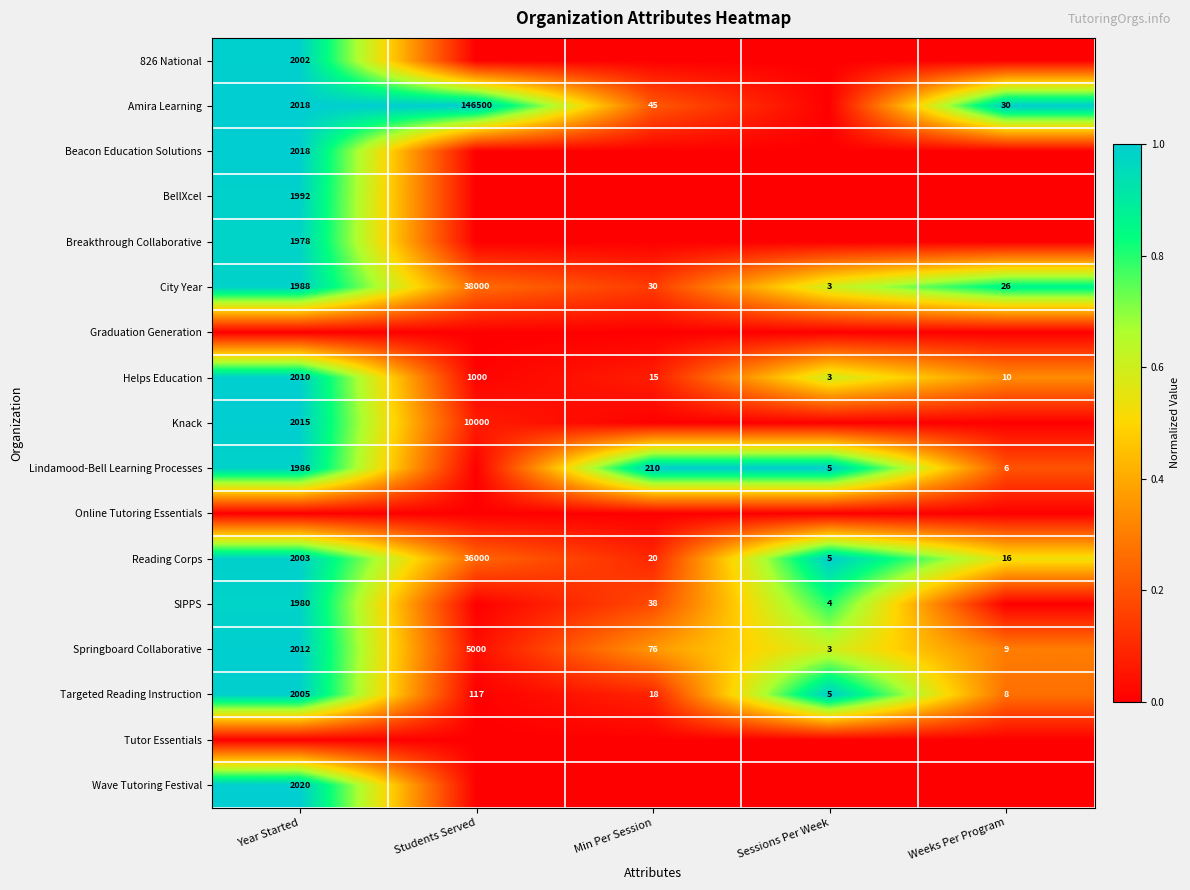

At which label does City Year first exceed 30?

Year Started